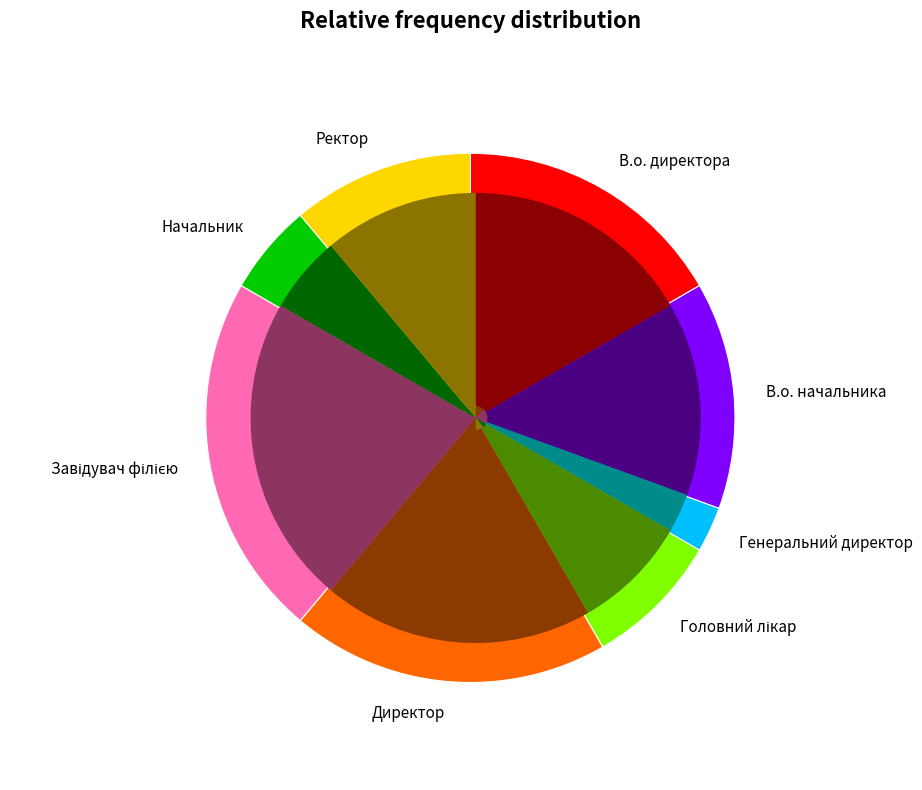

True or false: Директор accounts for 6% of the total.

False